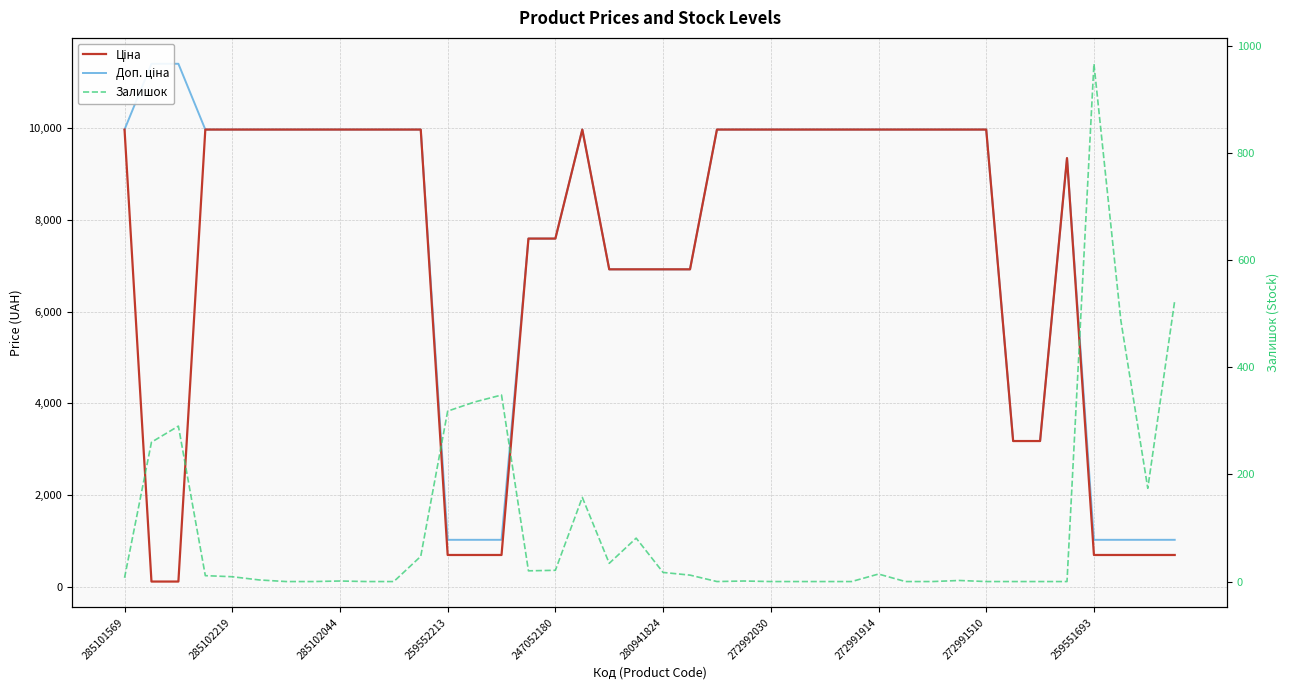

The value of Доп. ціна at 26 is 4489.2. True or false?

False